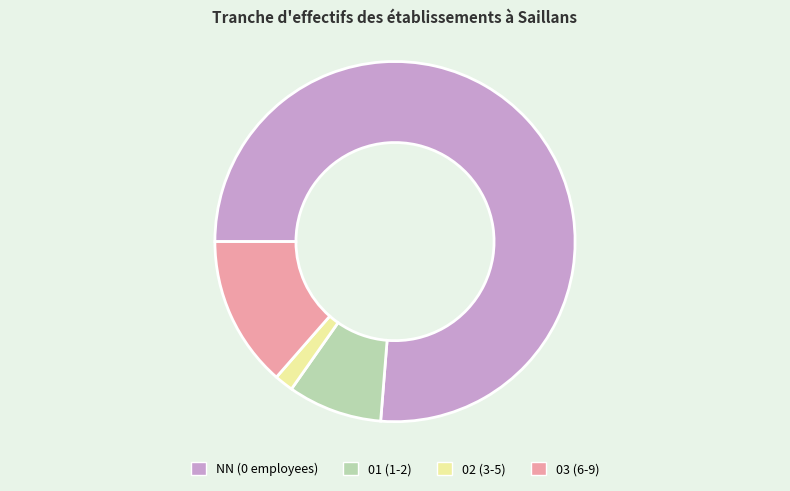

Between 02 (3-5) and 01 (1-2), which is larger?

01 (1-2)